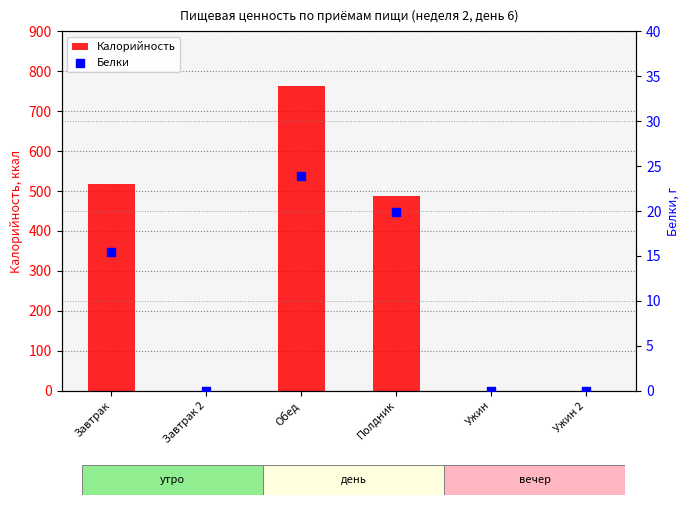

Which series has the widest spread of Y values?

Калорийность